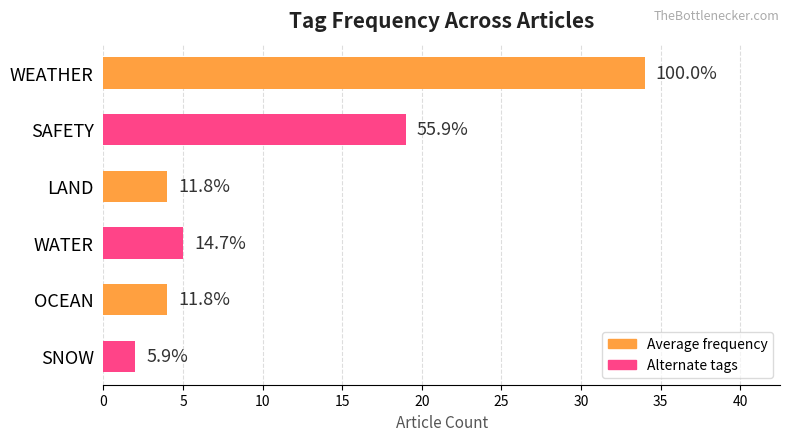

How many bars are there in total?

6